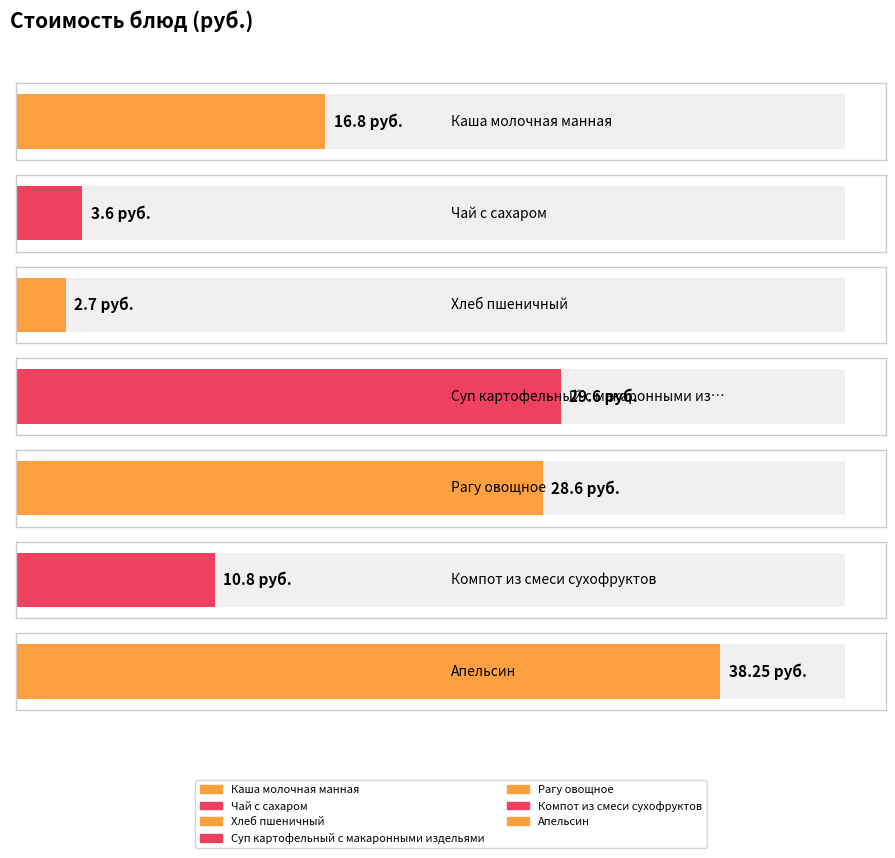

How many data points does each series have?

7